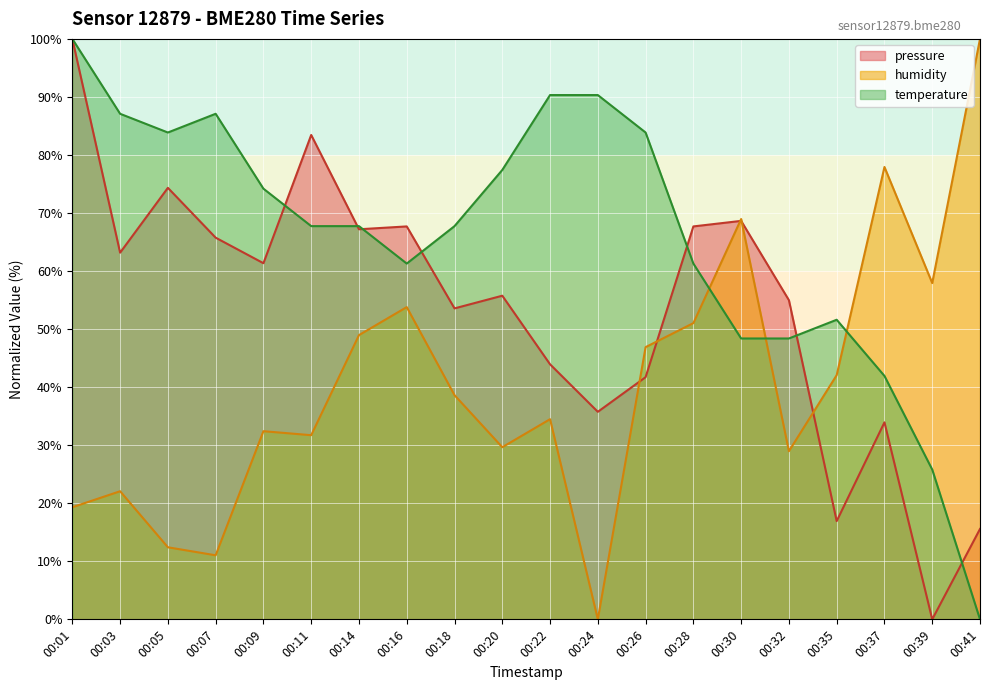

Where do humidity and temperature first cross each other?

00:28 and 00:30